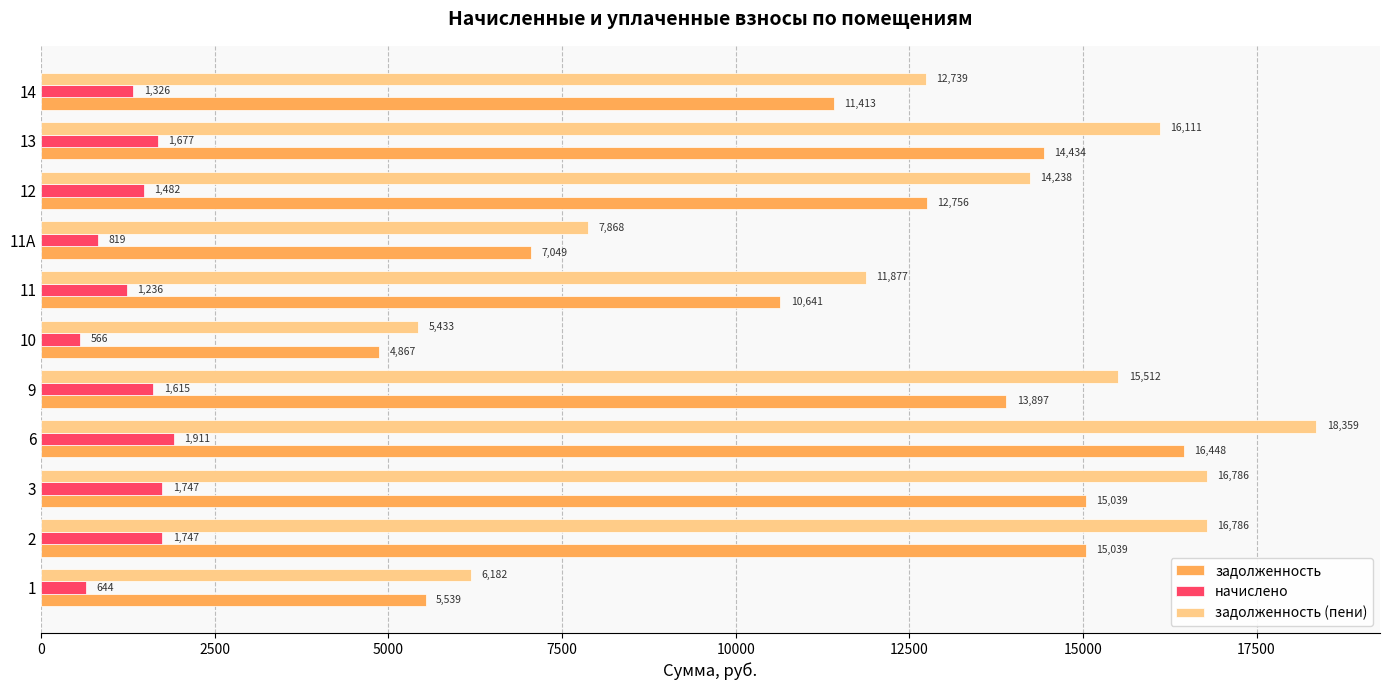

Which series changed the most between 1 and 9?

задолженность (пени)